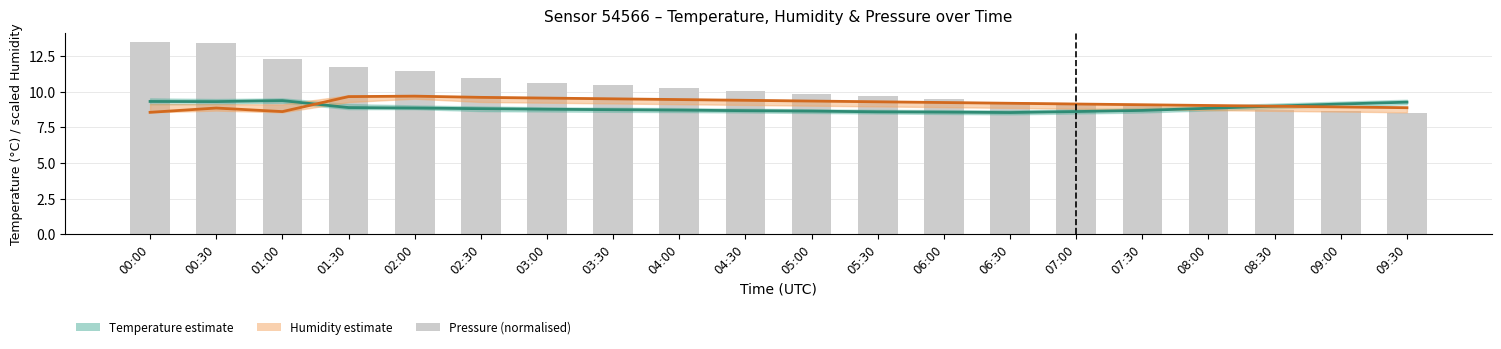

What is the label of the 20th bar from the left?

09:30